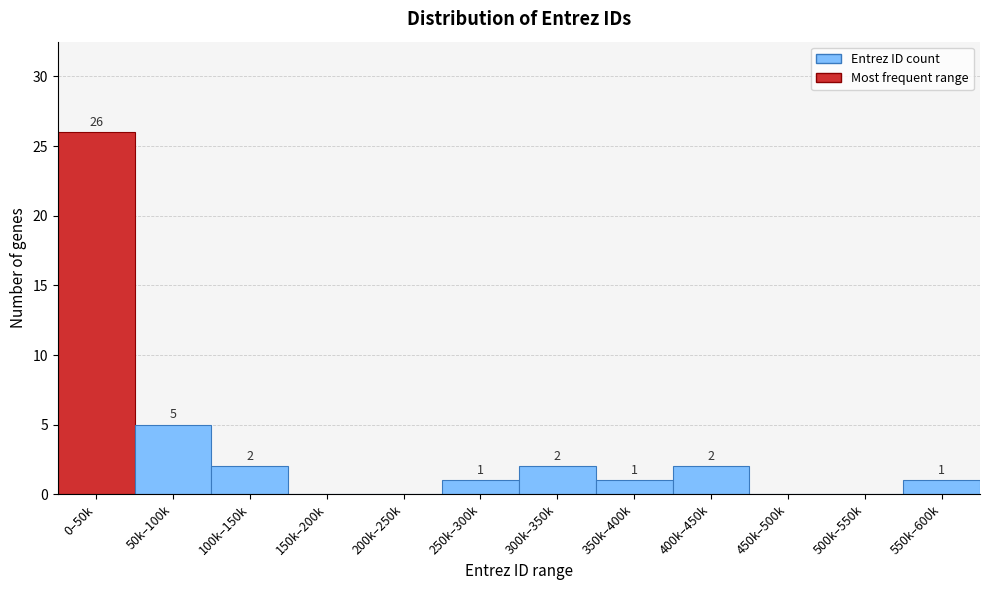

Reading left to right, what are all the values shown in this chart?

0–50k=26	50k–100k=5	100k–150k=2	150k–200k=0	200k–250k=0	250k–300k=1	300k–350k=2	350k–400k=1	400k–450k=2	450k–500k=0	500k–550k=0	550k–600k=1